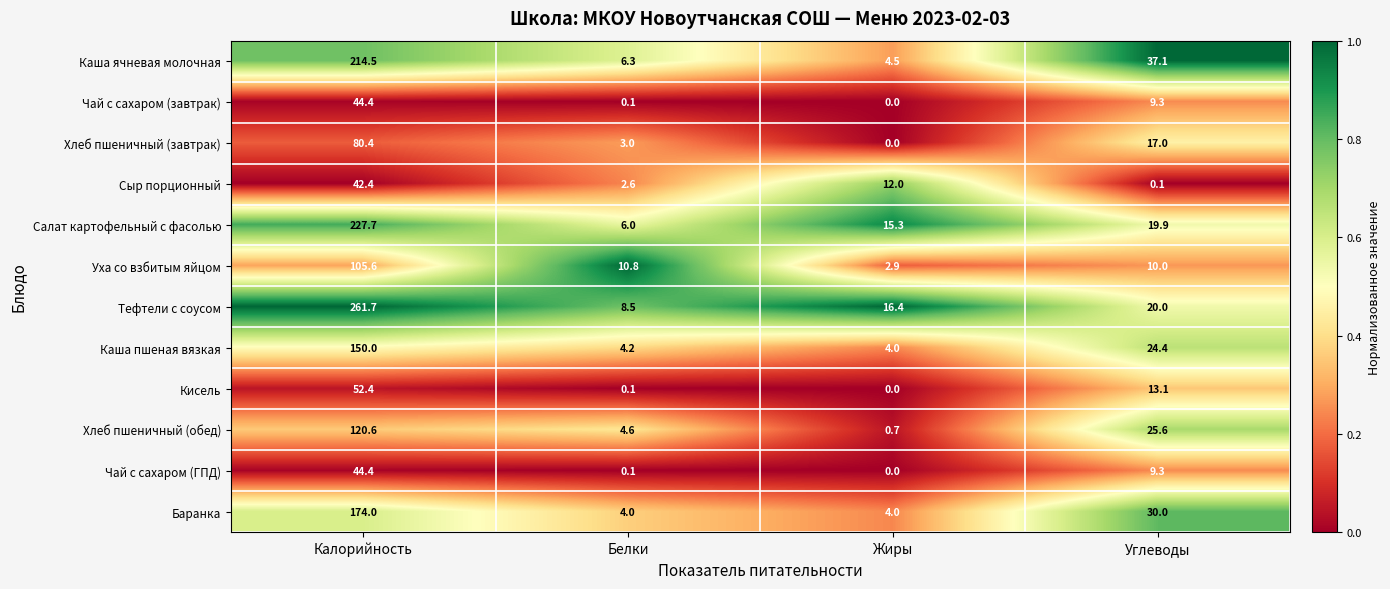

What is the difference between the maximum and minimum values in the Хлеб пшеничный (завтрак) series?

80.4